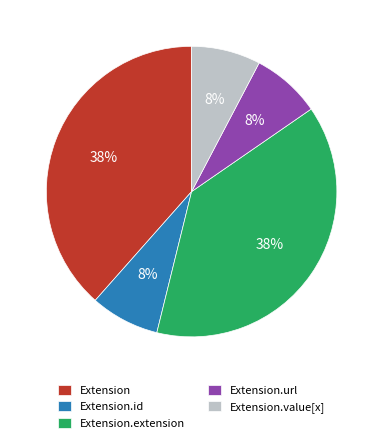

Between Extension.id and Extension.extension, which is larger?

Extension.extension